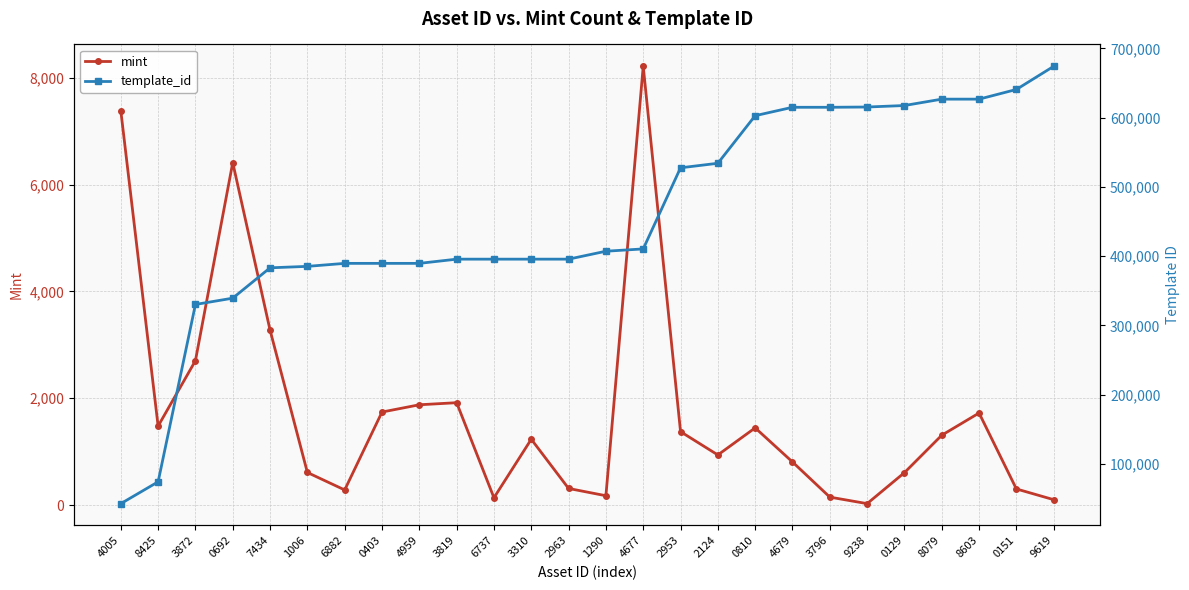

Is this an area chart (filled region under the line)?

No